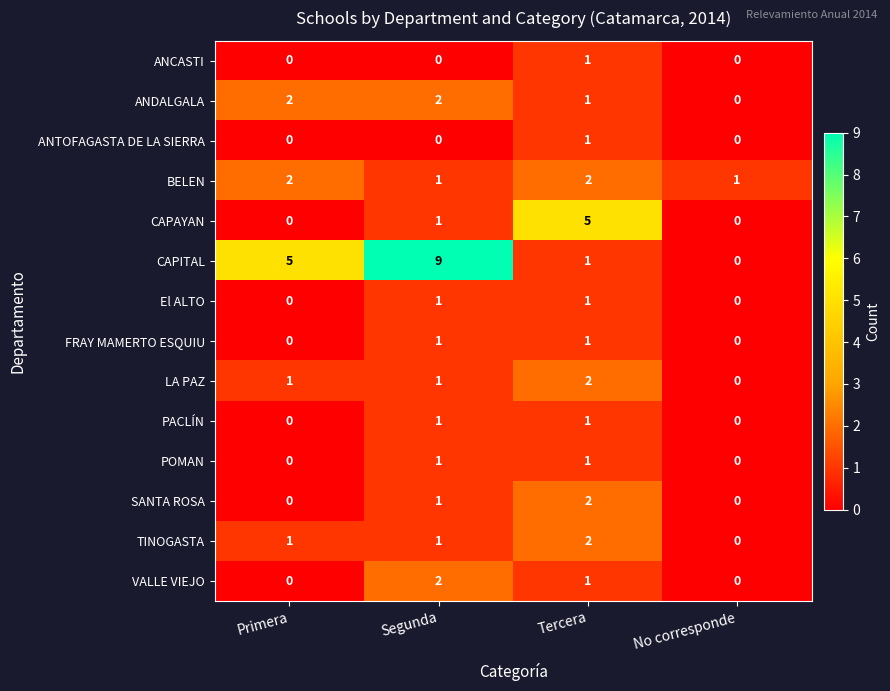

At which label is SANTA ROSA closest to 1?

Segunda